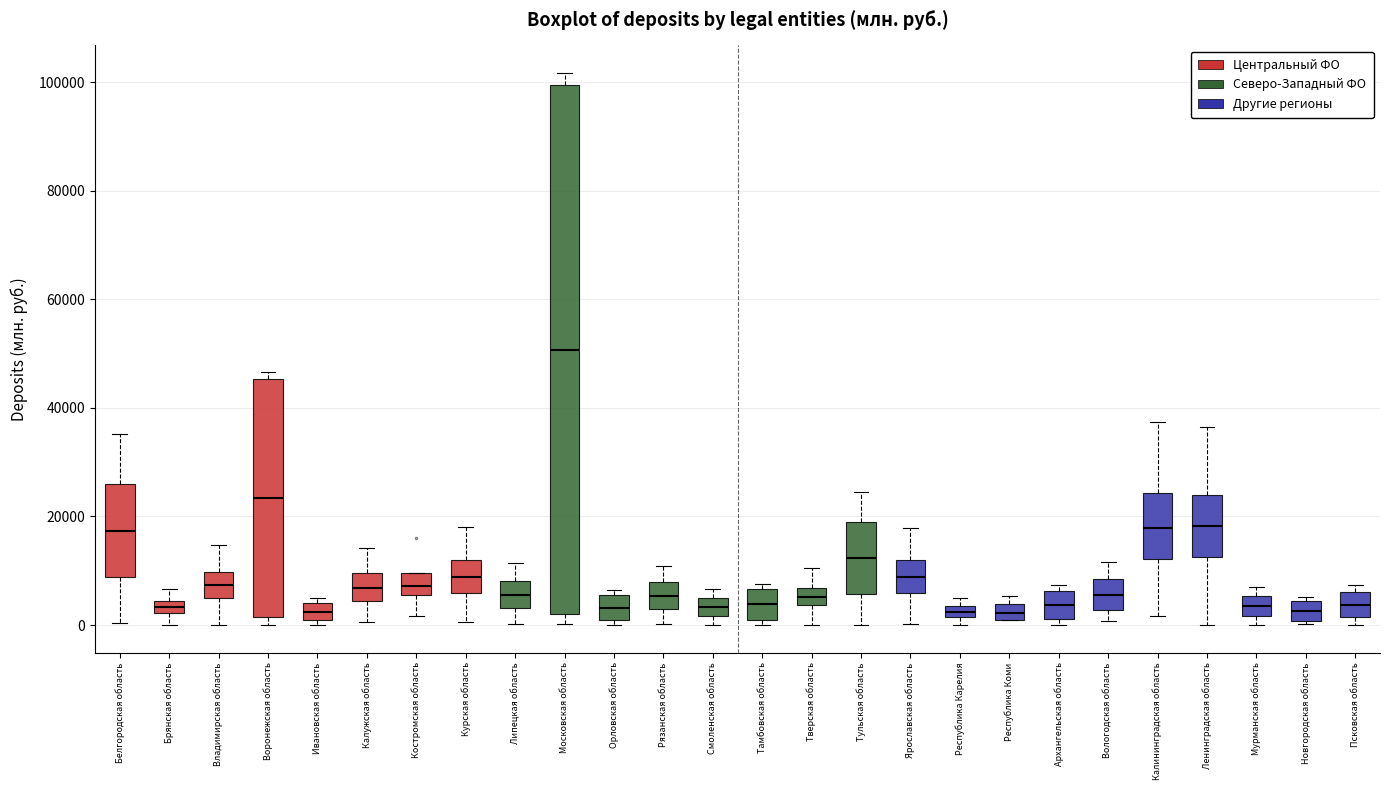

Where does the median line of the box for Курская область sit on the y-axis? The values are not printed on the chart, so give them approximately, as read against the axis.

8000